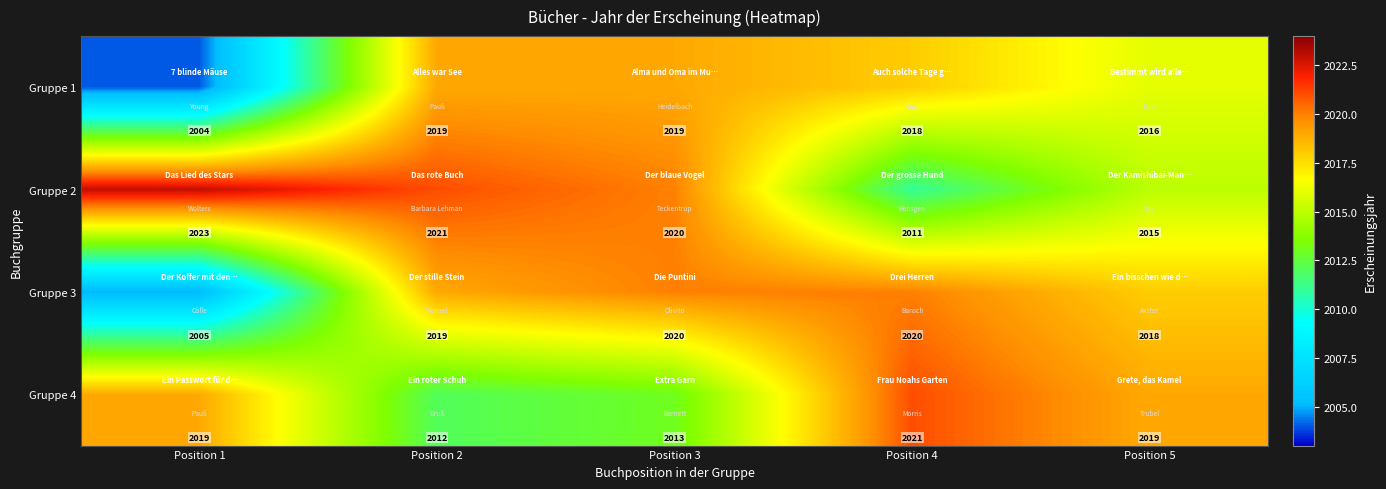

At how many categories does at least one series exceed 2009?

5